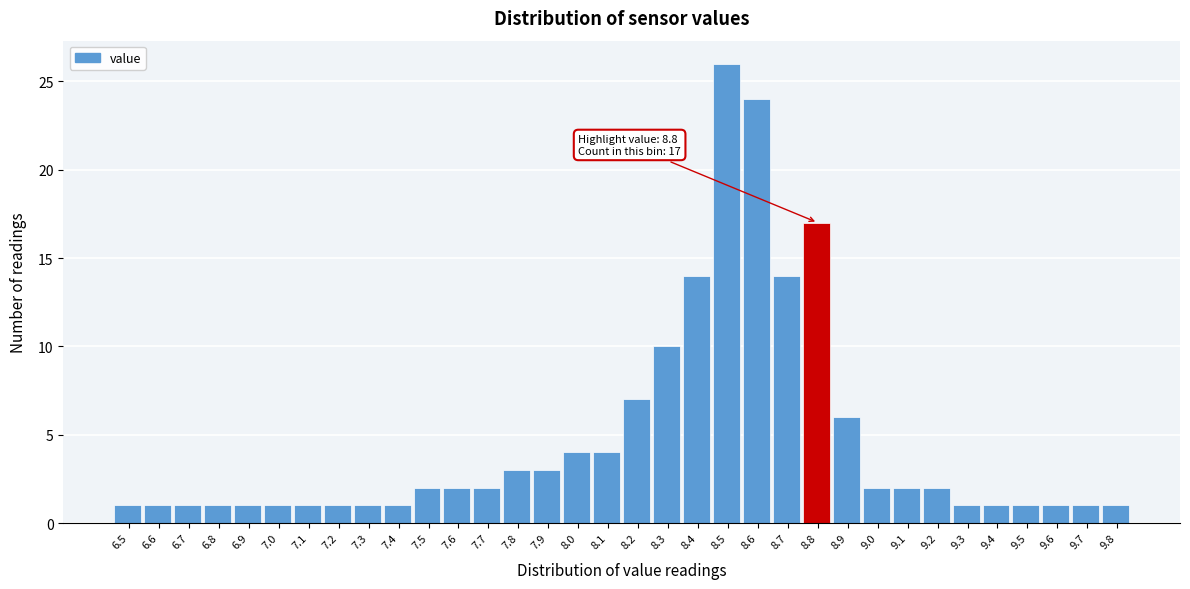

What is the difference between the maximum and minimum values?

25